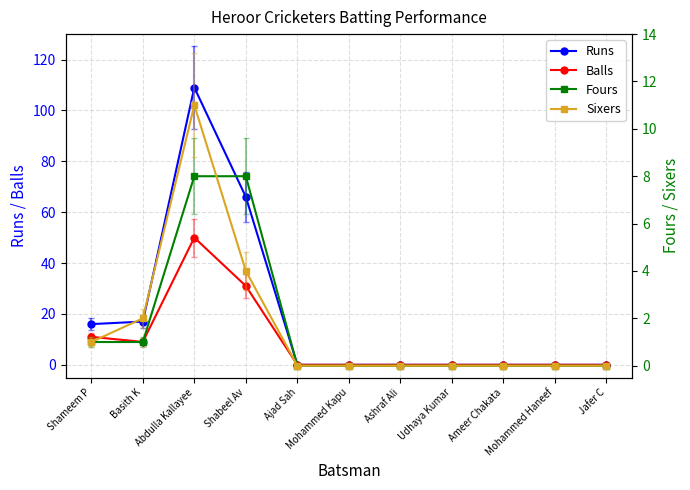

At how many categories does at least one series exceed 5?

4